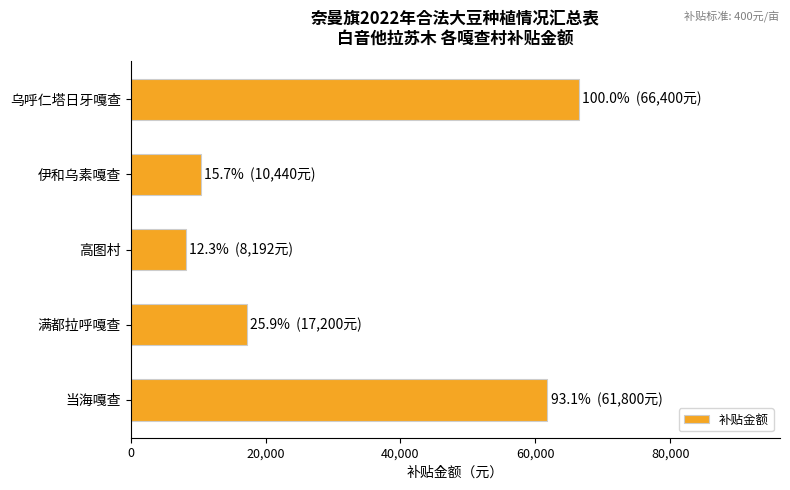

What is the maximum value shown in the chart?

66400